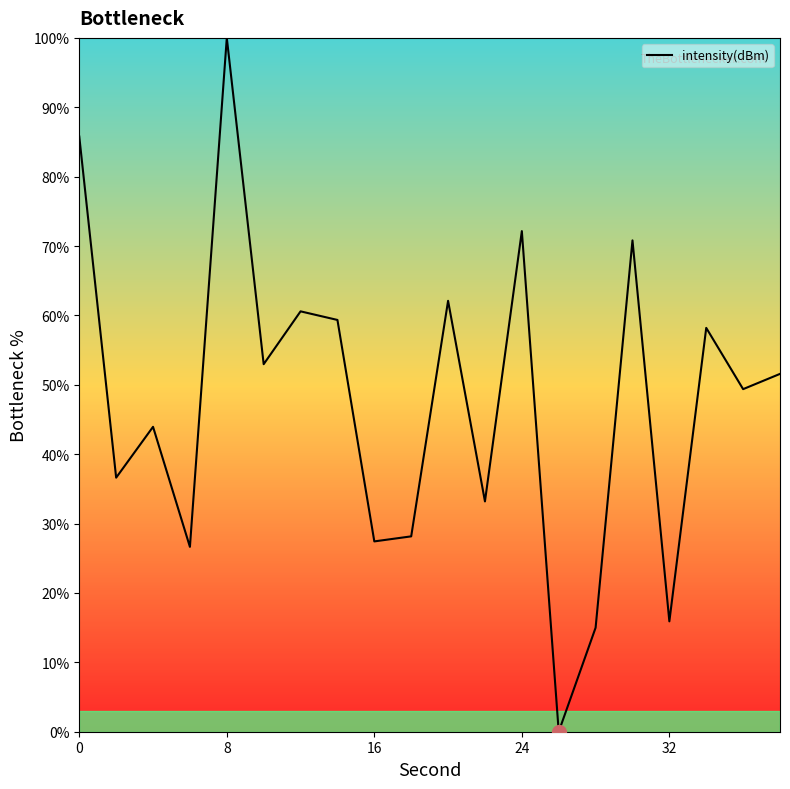

What is the difference between the maximum and minimum values?

100.0